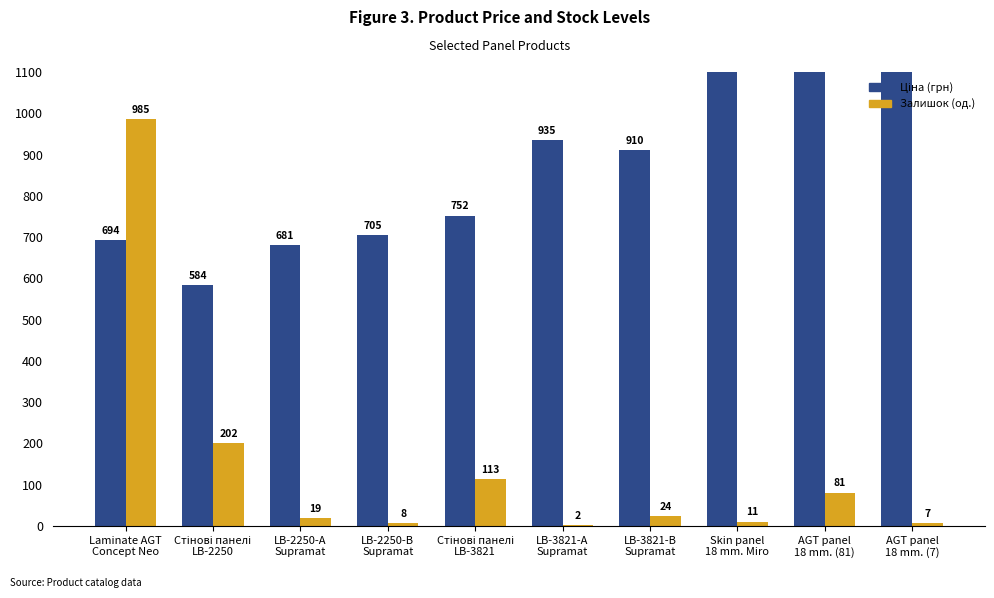

Which series has the largest range (max minus min)?

Ціна (грн)